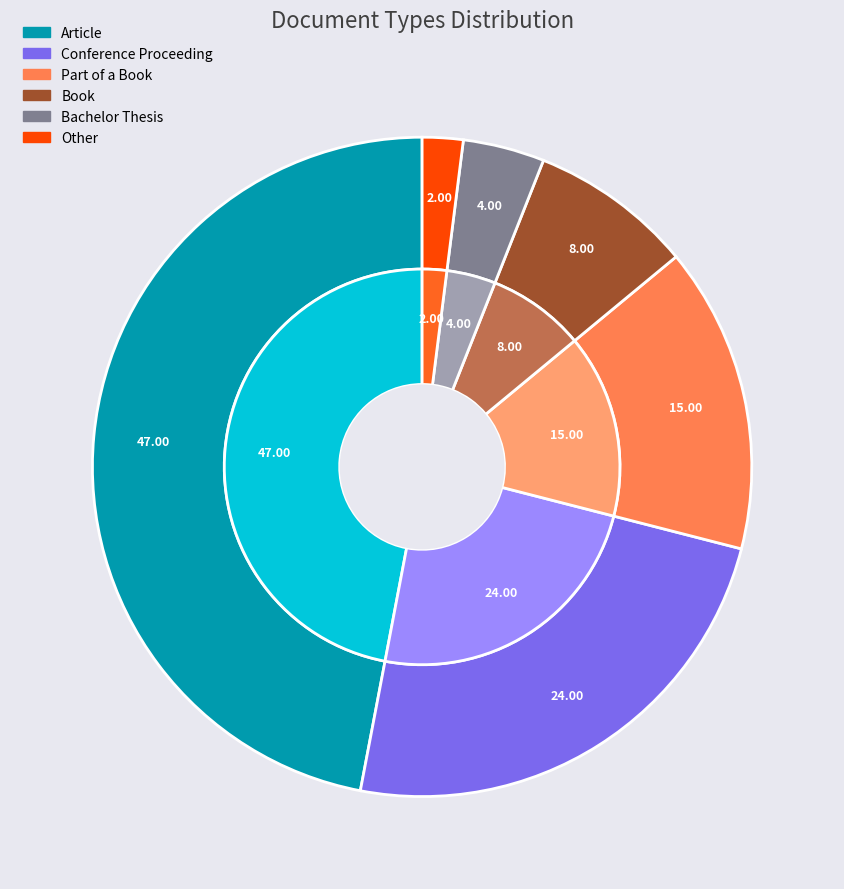

To the nearest percent, what is the combined percentage of Book and Part of a Book?

23%